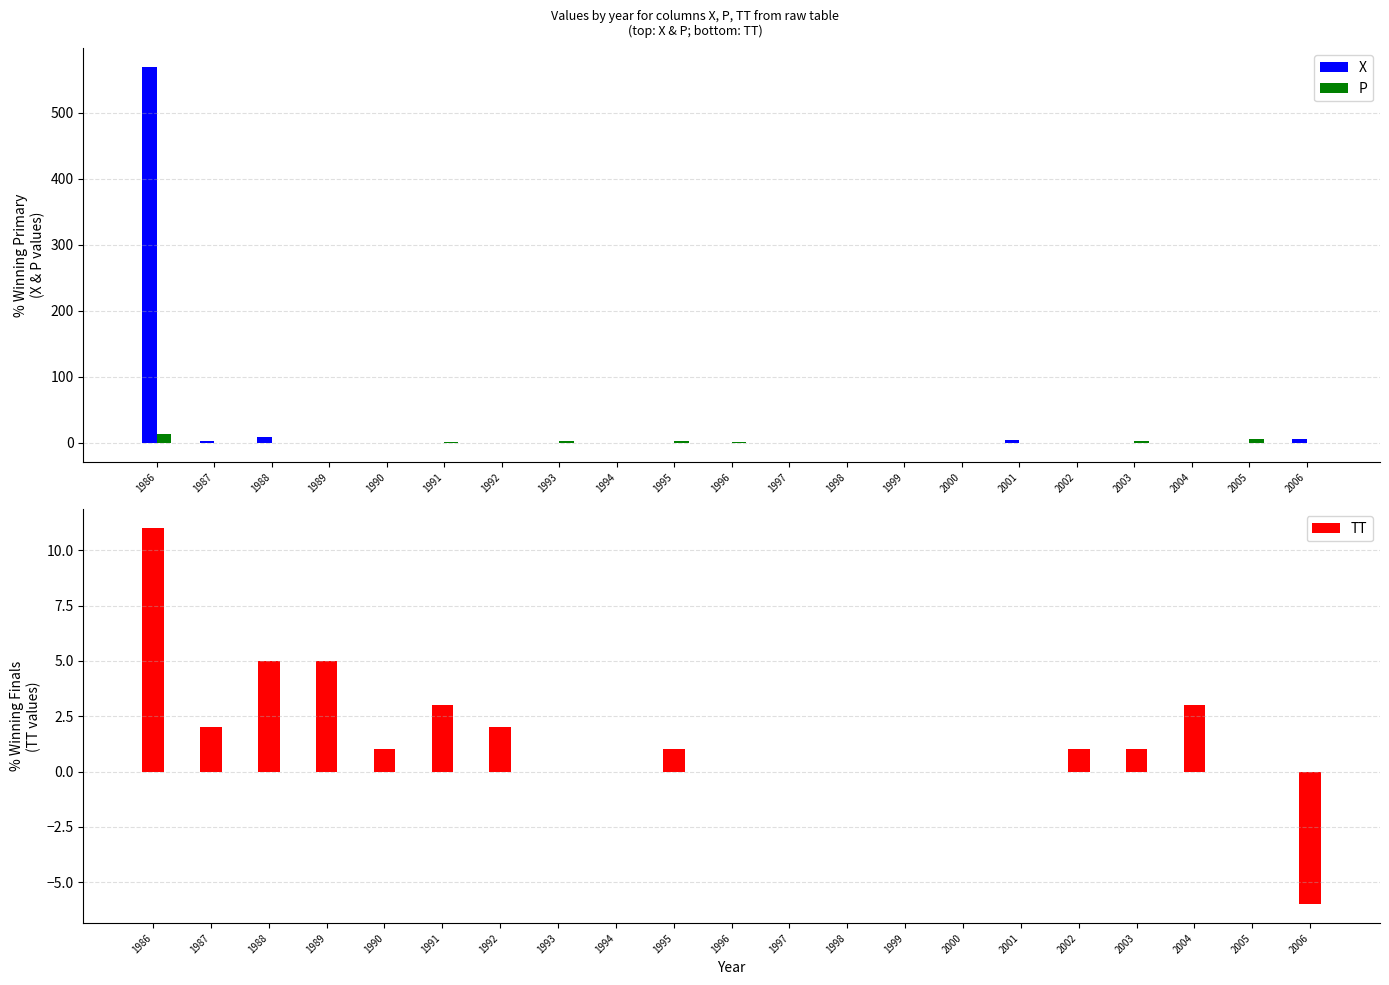

Reading left to right, list all the values displayed in this chart.

X: 569	2	9	0	0	0	0	0	0	-1	-1	0	0	0	0	4	-1	0	0	0	6
P: 13	0	0	0	0	1	0	3	0	3	1	0	0	0	0	0	0	2	0	6	0
TT: 11	2	5	5	1	3	2	0	0	1	0	0	0	0	0	0	1	1	3	0	-6